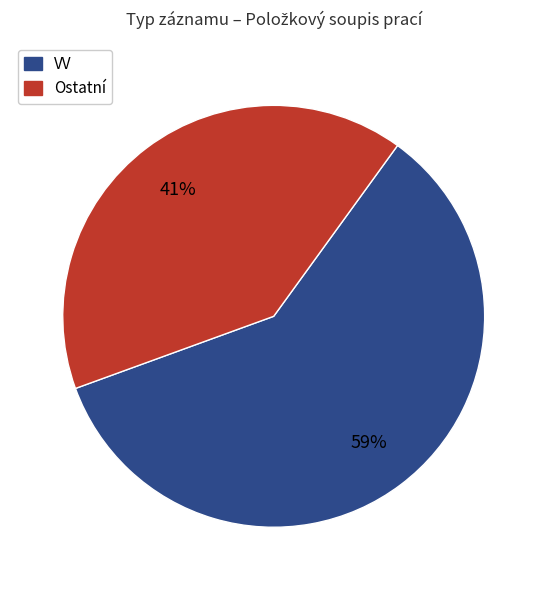

Is it true that Ostatní is 41% of the pie?

True